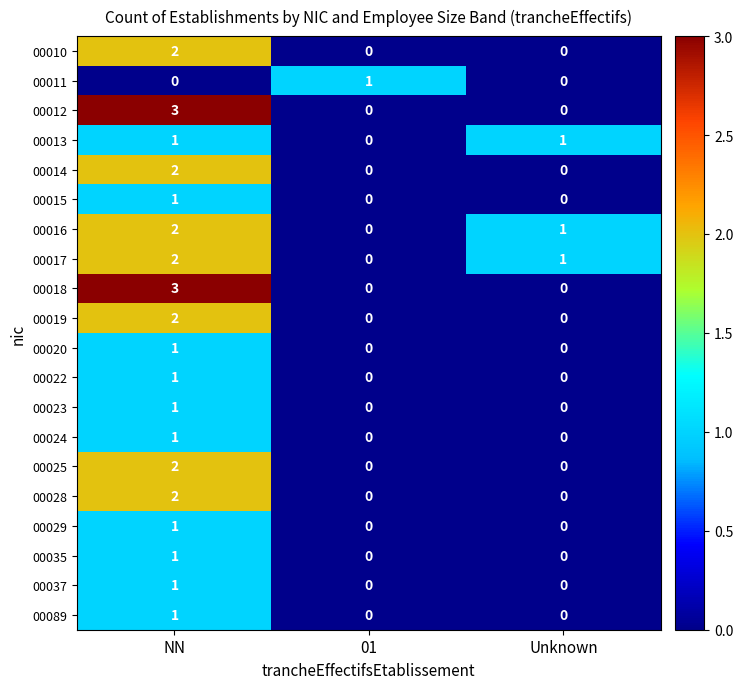

At how many categories does at least one series exceed 2?

1